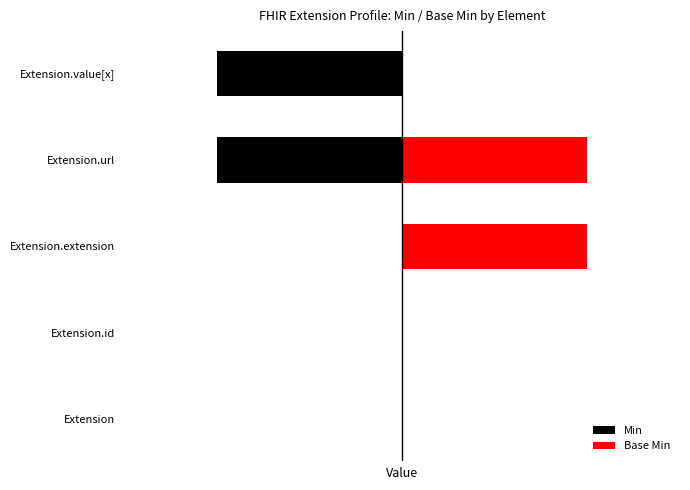

What is the value of the Base Min bar at the 3rd from the left?

1